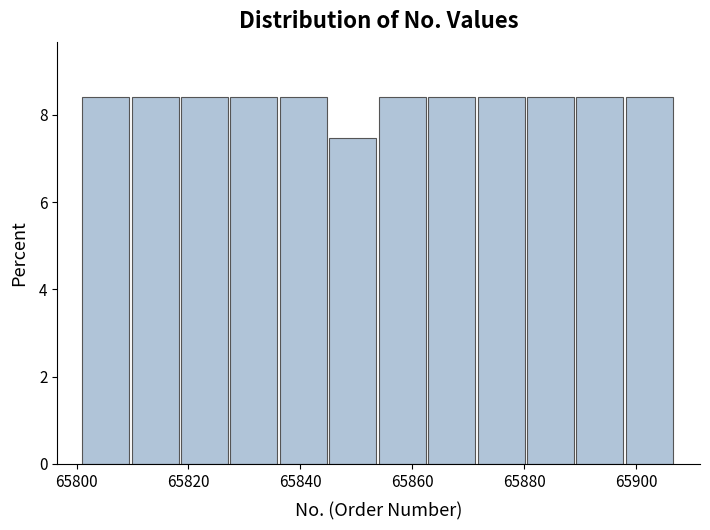

Reading left to right, list every bar in this chart as the range it spans on the x-axis followed by its height. Neither the bar edges nor the heights are printed on the chart, so give them approximately, as read against the axes.

65802 to 65810: 8.4
65810 to 65818: 8.4
65818 to 65828: 8.4
65828 to 65836: 8.4
65836 to 65846: 8.4
65846 to 65854: 7.4
65854 to 65862: 8.4
65862 to 65872: 8.4
65872 to 65880: 8.4
65880 to 65890: 8.4
65890 to 65898: 8.4
65898 to 65908: 8.4